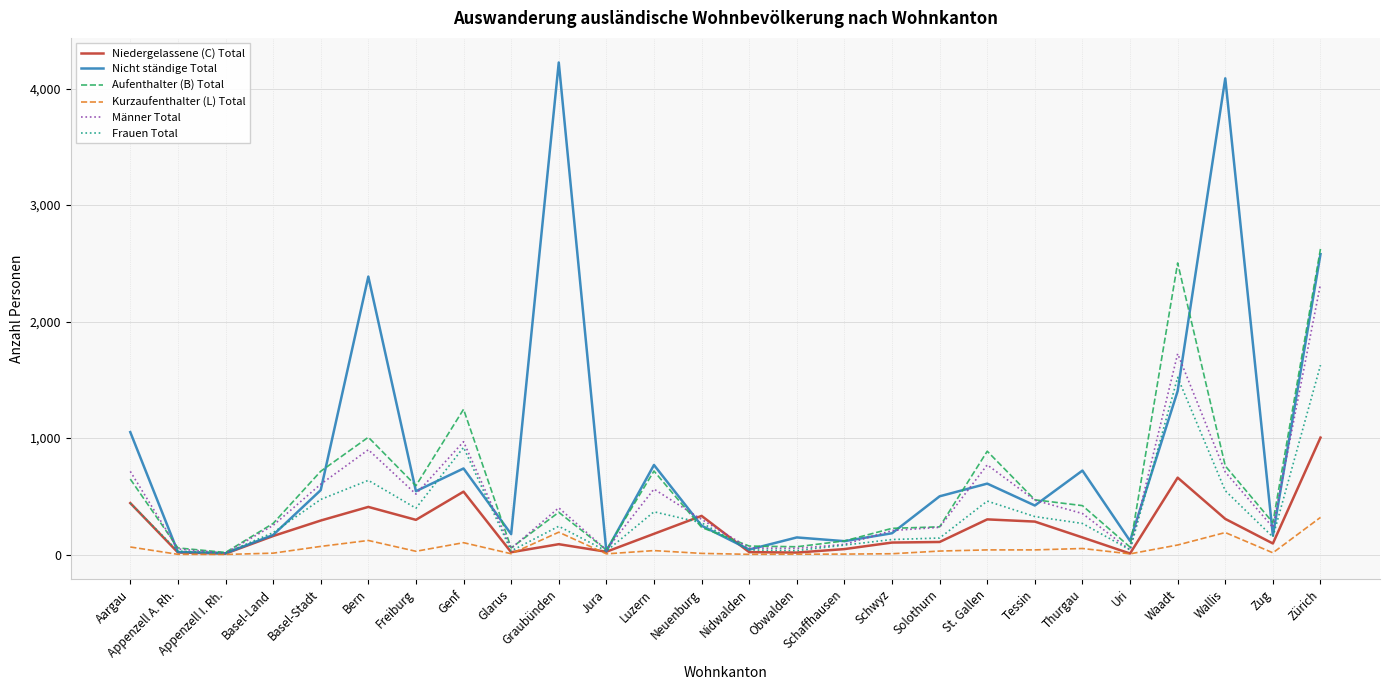

How many lines are shown in the chart?

6